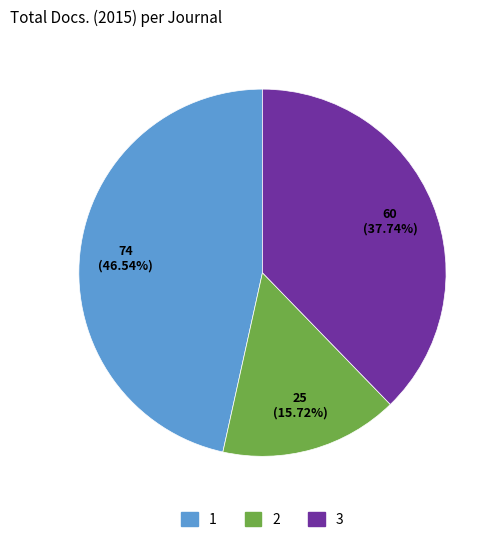

How many slices are in this pie chart?

3